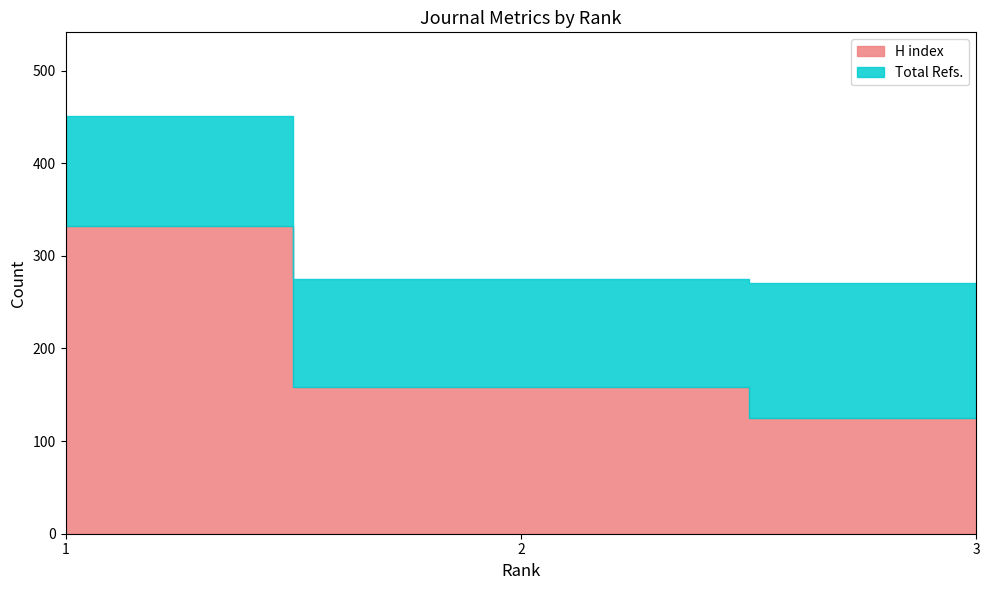

What is the lowest value of the H index series?

125